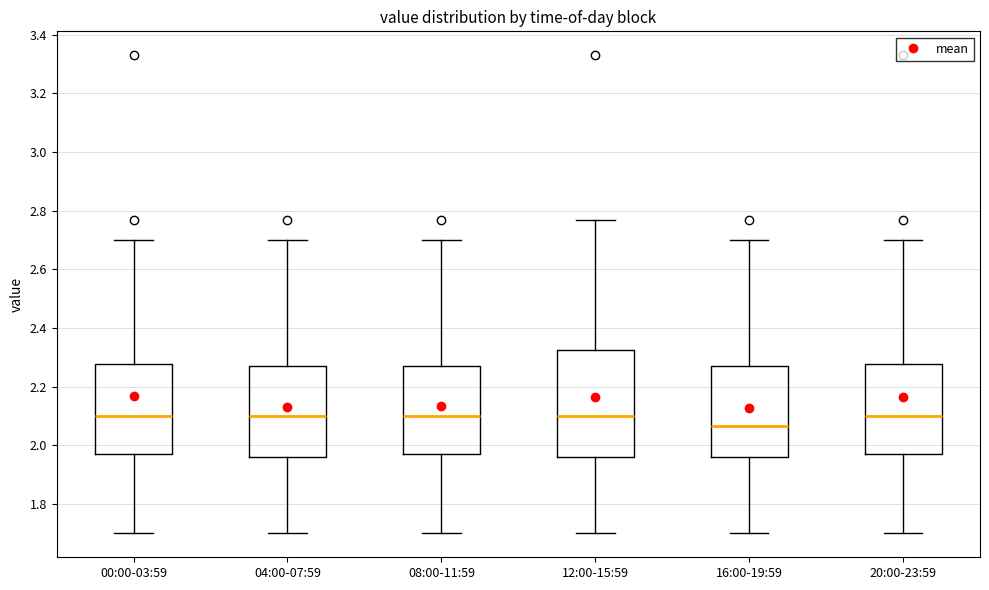

Which box is the tallest, from its lower edge to its upper edge?

12:00-15:59